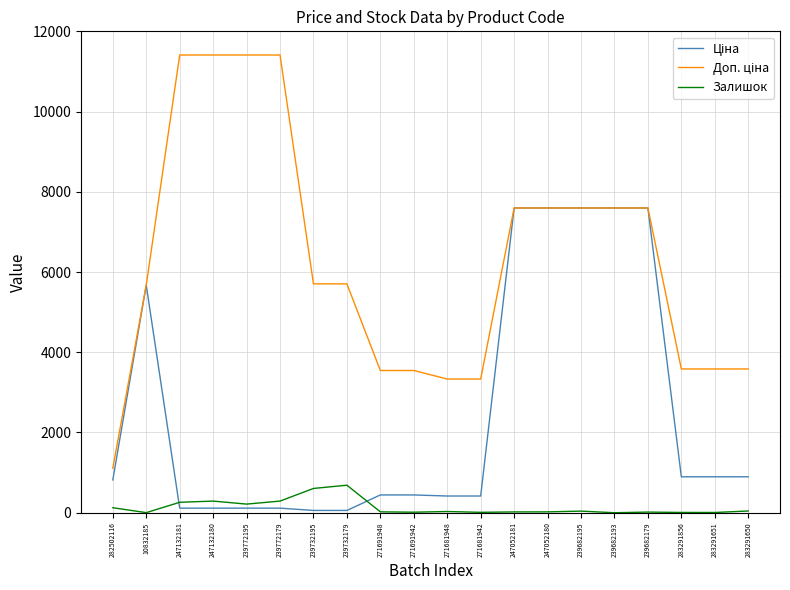

True or false: Залишок has a value of 21.0 at 247052180.

True